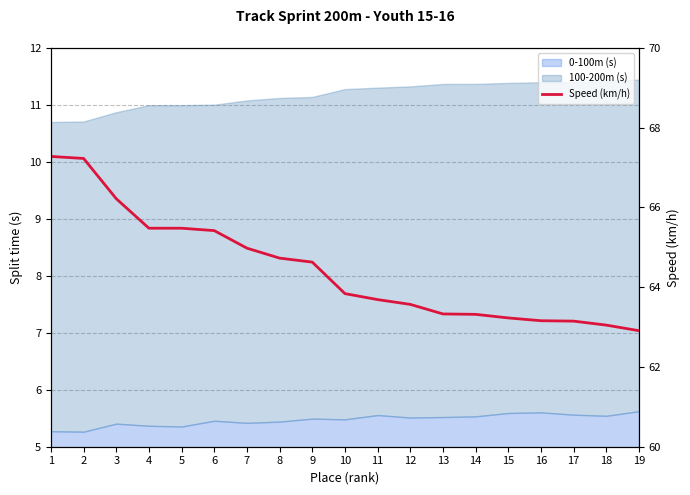

Approximately how many times larger is the value at 1 compared to 19?

1.1